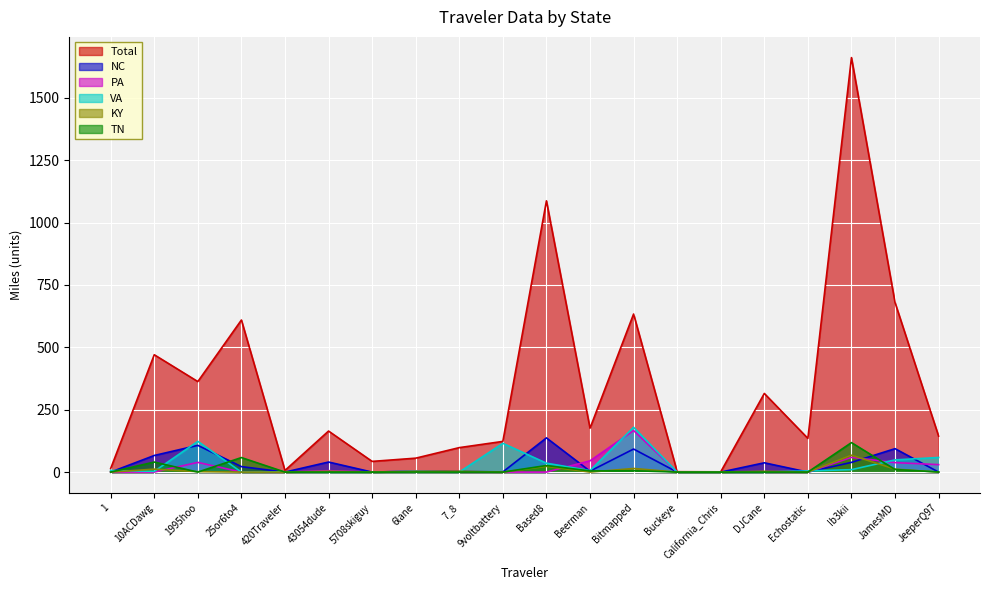

At 10ACDawg, list the series in order from smallest to largest.

PA, VA, KY, TN, NC, Total